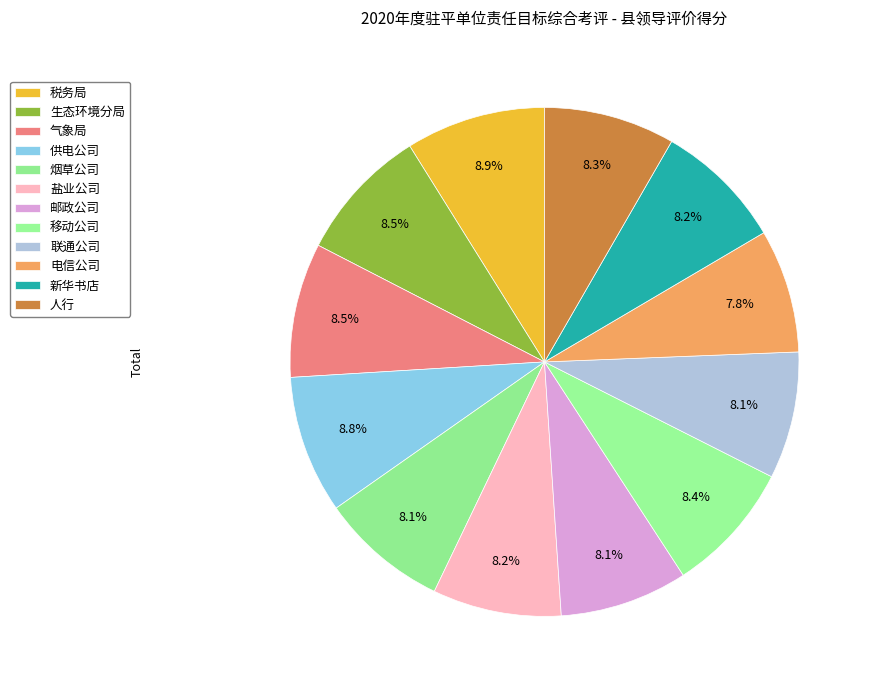

Do 生态环境分局 and 人行 together represent more than half of the pie?

No